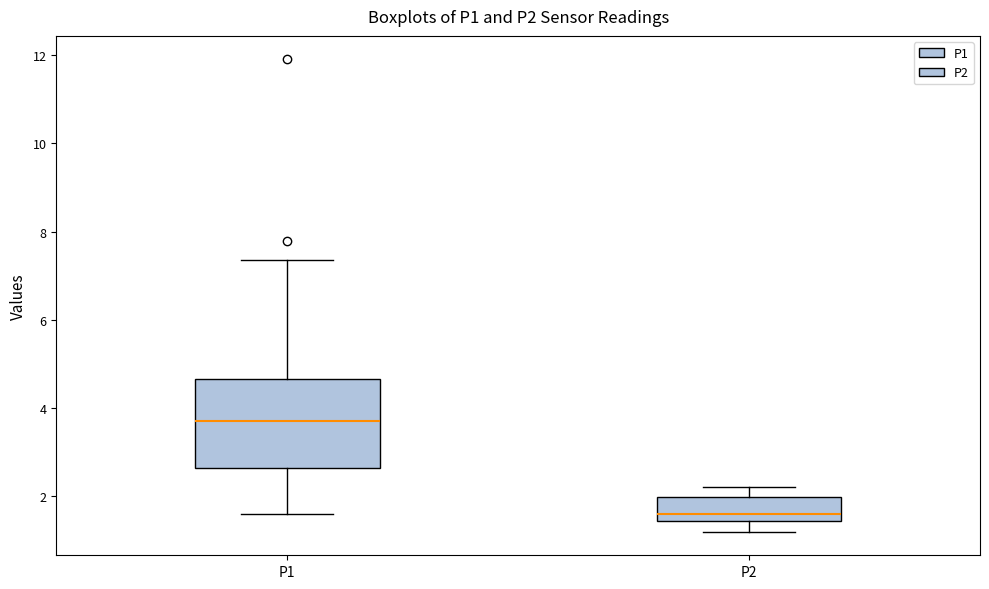

Reading left to right, transcribe this box plot: for each box, give where its median line is, the range the box spans, and where its two whiskers end, as read against the y-axis. The values are not printed on the chart, so give them approximately, as read against the axis.

P1: median 3.8, box 2.6 to 4.6, whiskers 1.6 to 7.4
P2: median 1.6, box 1.4 to 2.0, whiskers 1.2 to 2.2